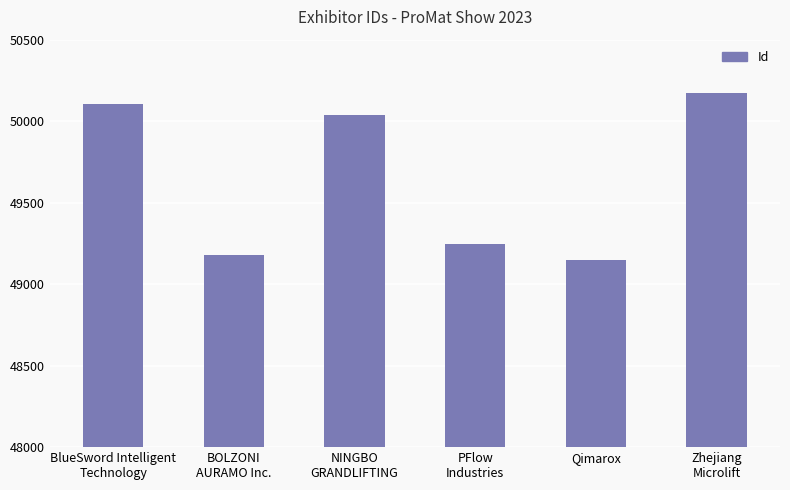

How many values are below 50035?

3